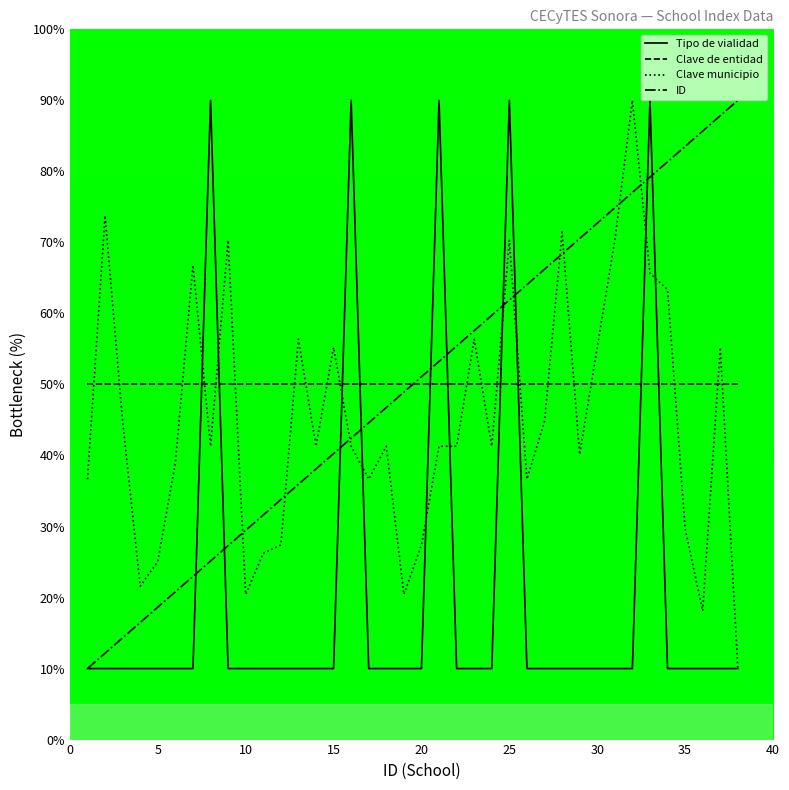

What is the minimum value shown in the chart?

10.0